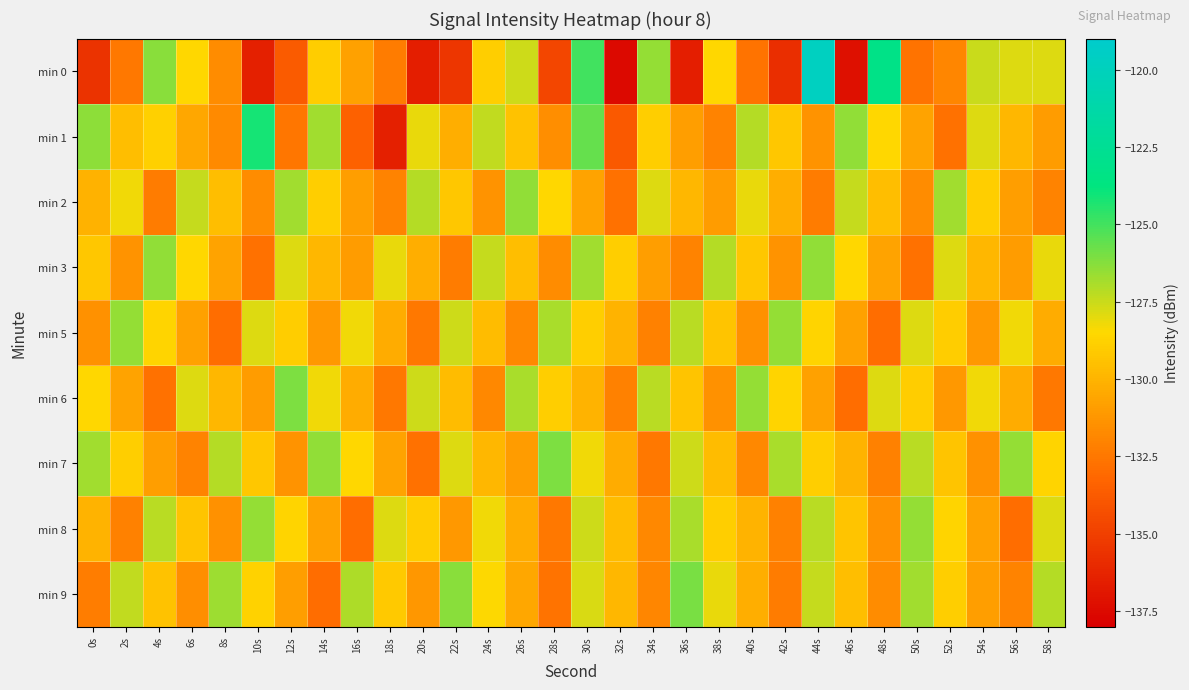

What is the greatest value displayed?

-119.8